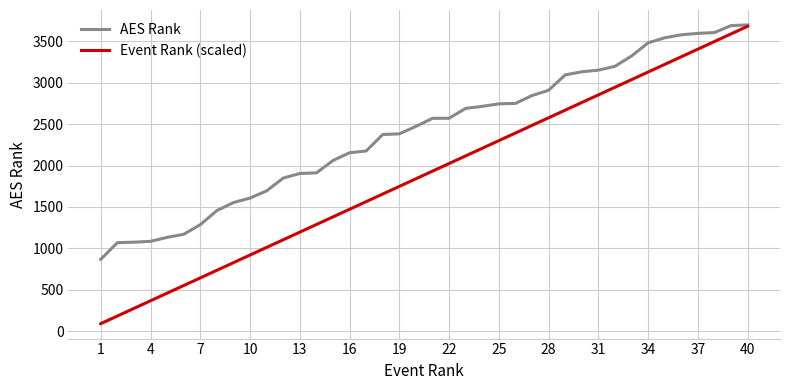

List the series in order of their overall mean, lowest first.

Event Rank (scaled), AES Rank